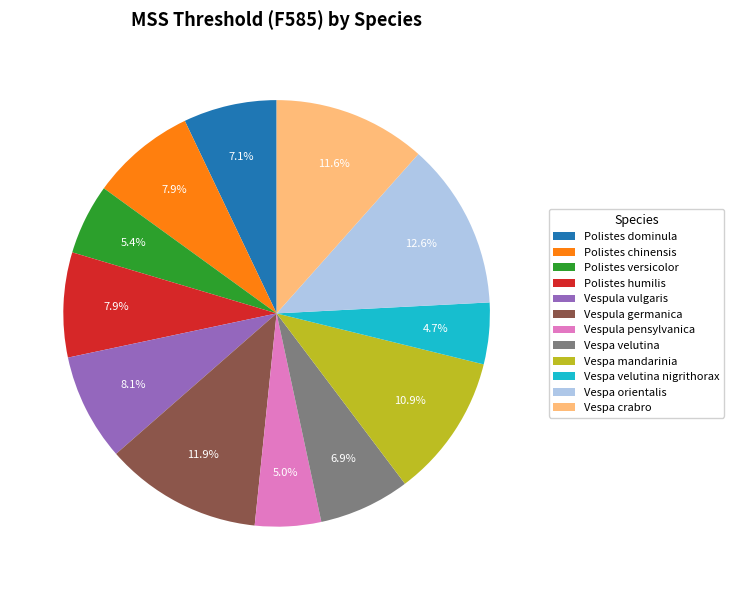

Is there any slice that represents more than half of the pie?

No